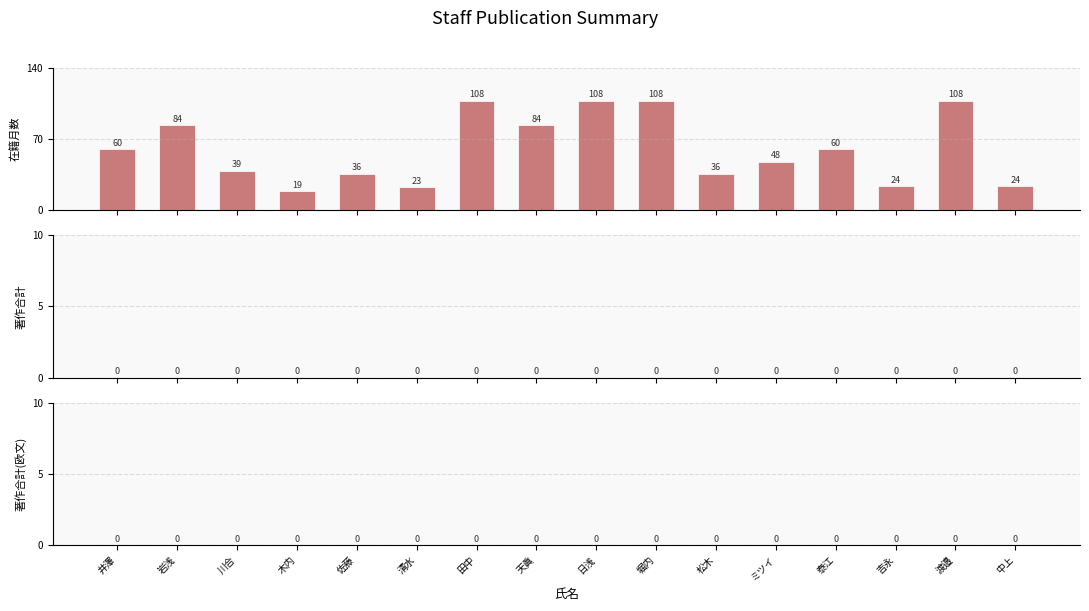

What is the average value?

61